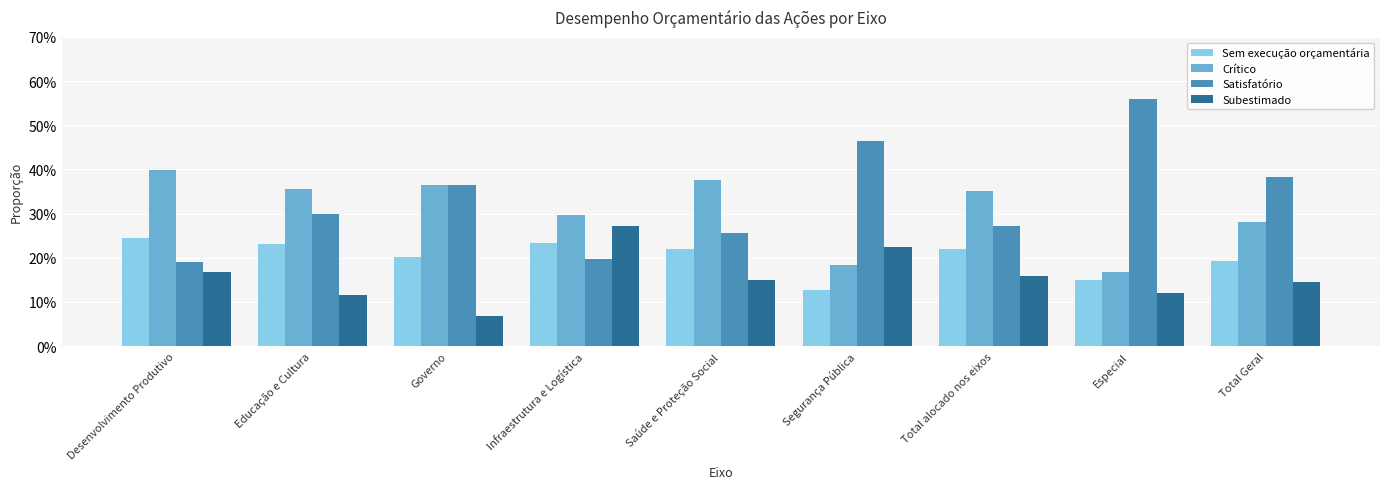

What is the approximate value of Crítico at Total Geral?

0.3